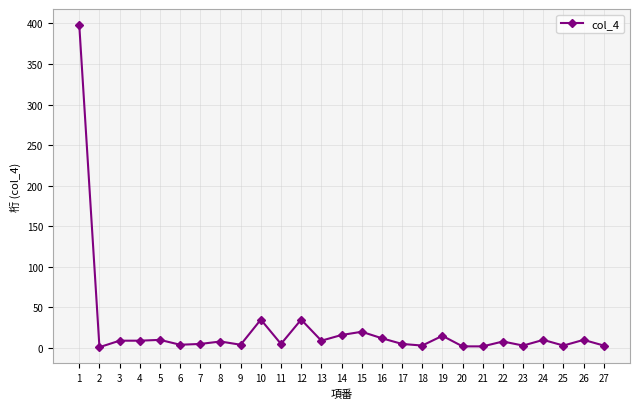

What is the greatest value displayed?

398